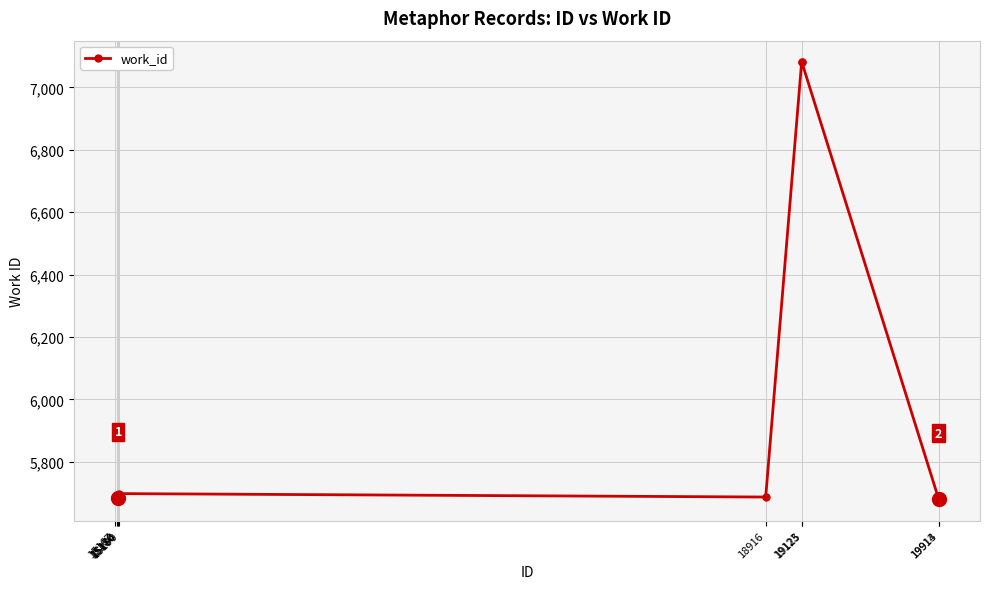

Is this an area chart (filled region under the line)?

No